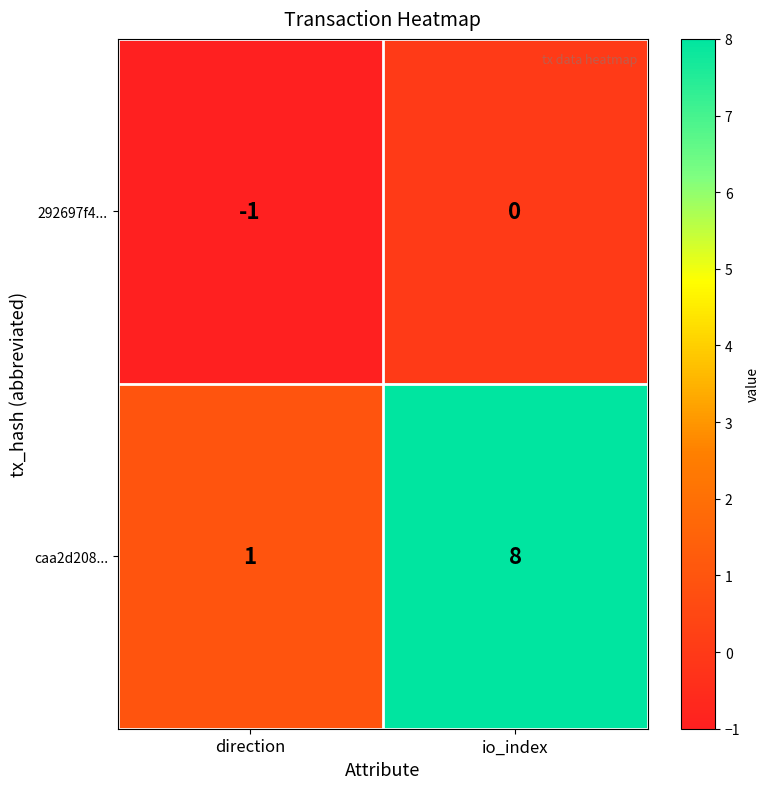

What is the minimum value shown in the chart?

-1